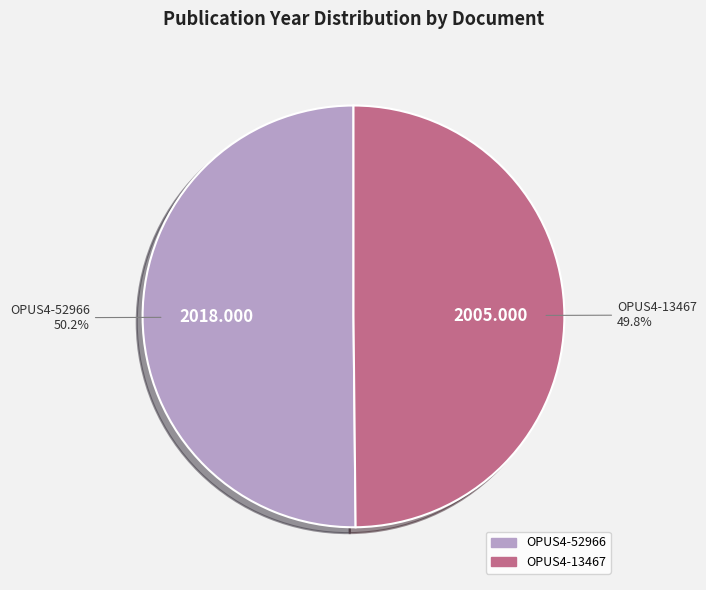

Is there any slice that represents more than half of the pie?

Yes